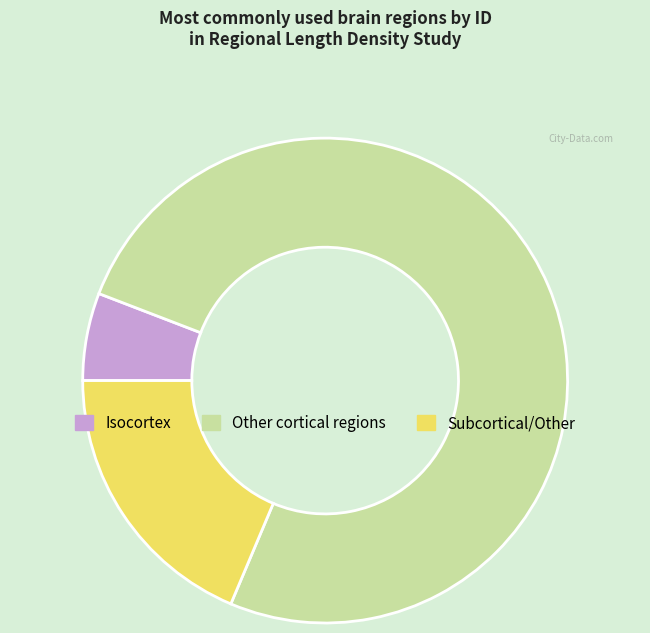

Is there any slice that represents more than half of the pie?

Yes